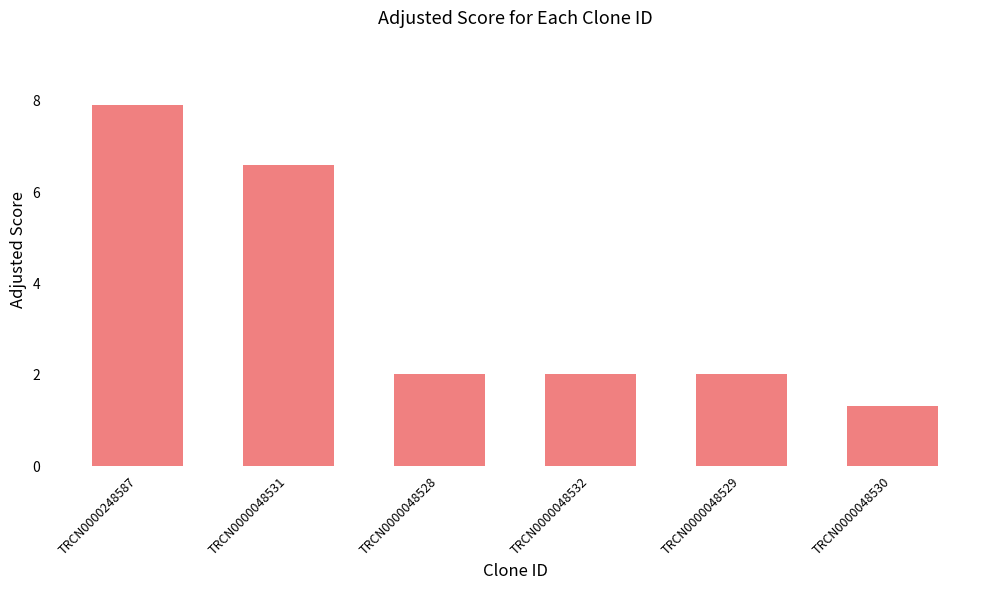

Reading left to right, transcribe all the data shown in this chart.

TRCN0000248587=7.9	TRCN0000048531=6.6	TRCN0000048528=2.0	TRCN0000048532=2.0	TRCN0000048529=2.0	TRCN0000048530=1.3